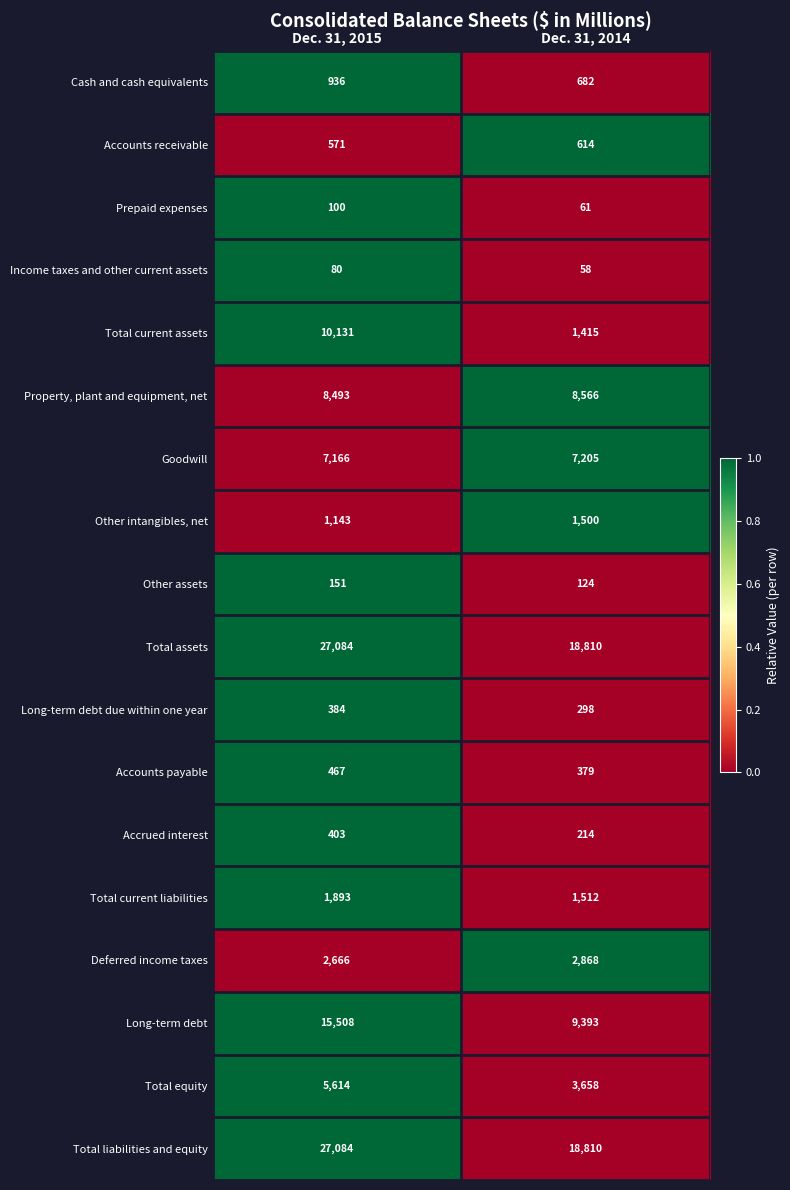

What is the difference between the highest and lowest values at Dec. 31, 2014?

18752